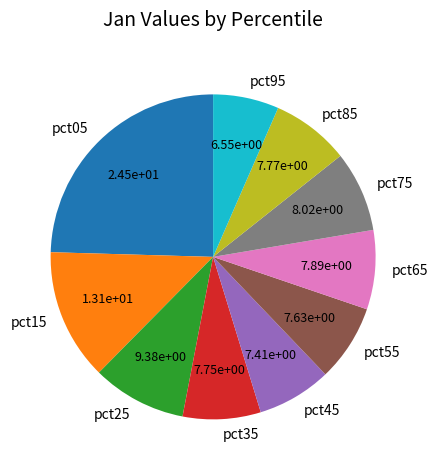

Is the sum of pct95 and pct35 greater than half?

No